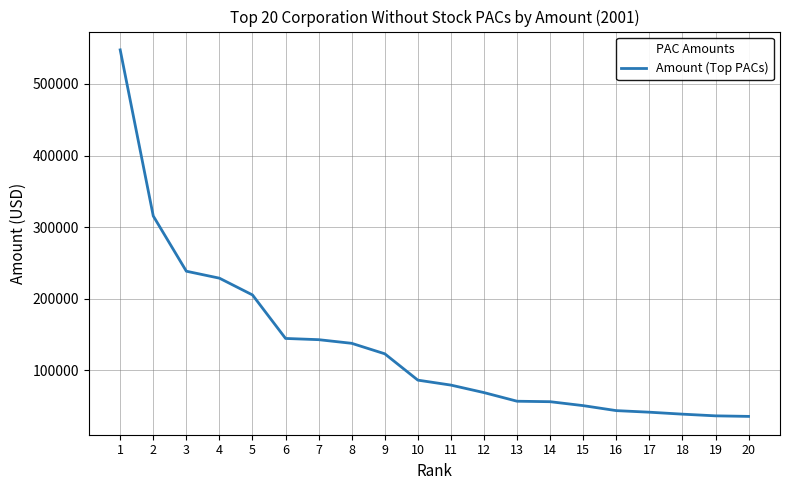

What is the approximate value at 20?

35220.7